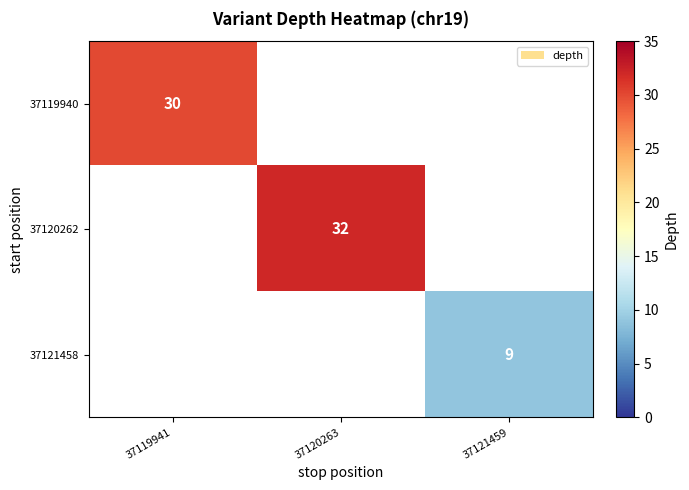

True or false: 37121458 has a value of 9 at 37121459.

True